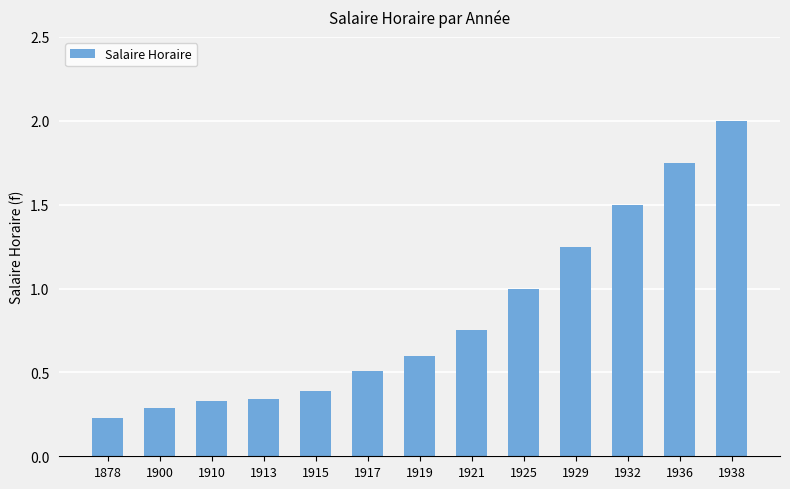

At which category does the chart reach its peak across all series?

1938